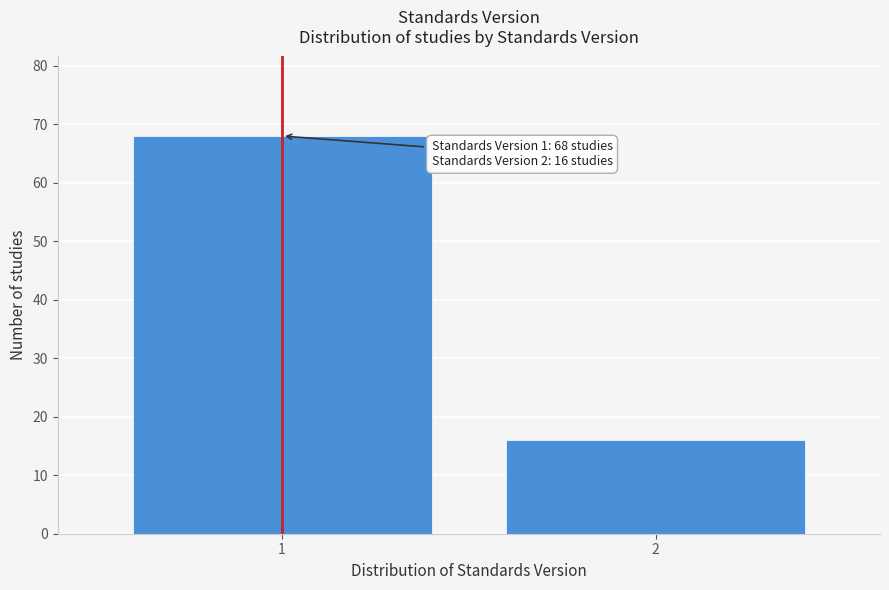

Reading left to right, extract all data points from this chart.

1=68	2=16